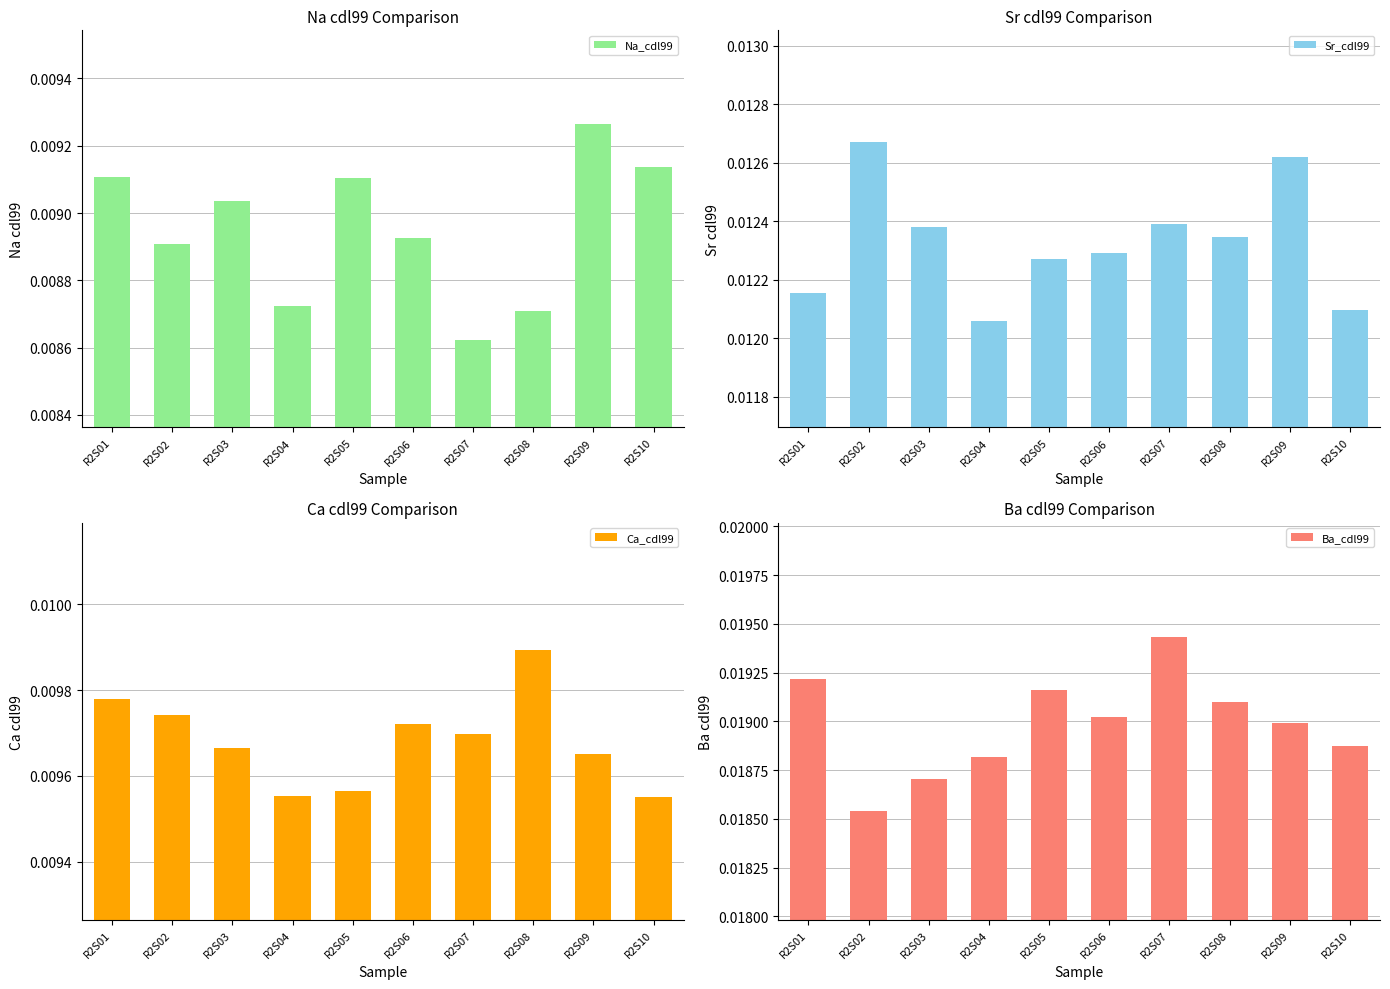

Reading left to right, list all the values displayed in this chart.

Na_cdl99: R2S01=0.0	R2S02=0.0	R2S03=0.0	R2S04=0.0	R2S05=0.0	R2S06=0.0	R2S07=0.0	R2S08=0.0	R2S09=0.0	R2S10=0.0
Sr_cdl99: R2S01=0.0	R2S02=0.0	R2S03=0.0	R2S04=0.0	R2S05=0.0	R2S06=0.0	R2S07=0.0	R2S08=0.0	R2S09=0.0	R2S10=0.0
Ca_cdl99: R2S01=0.0	R2S02=0.0	R2S03=0.0	R2S04=0.0	R2S05=0.0	R2S06=0.0	R2S07=0.0	R2S08=0.0	R2S09=0.0	R2S10=0.0
Ba_cdl99: R2S01=0.0	R2S02=0.0	R2S03=0.0	R2S04=0.0	R2S05=0.0	R2S06=0.0	R2S07=0.0	R2S08=0.0	R2S09=0.0	R2S10=0.0